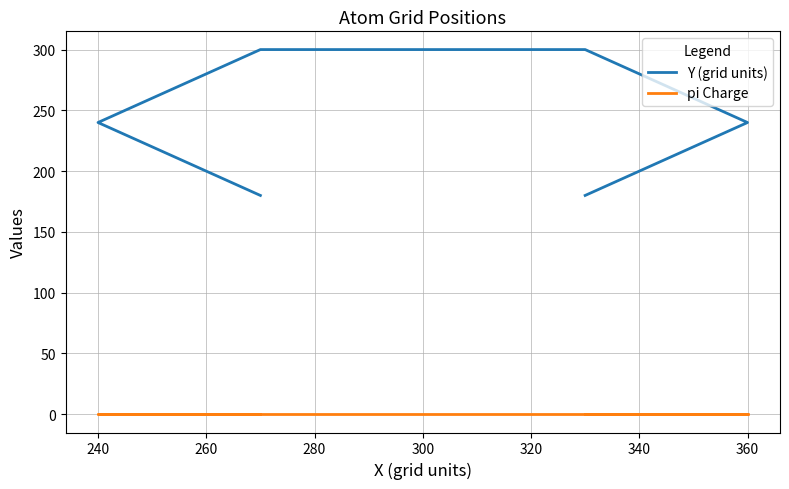

Rank the series by their maximum value, from highest to lowest.

Y (grid units), pi Charge